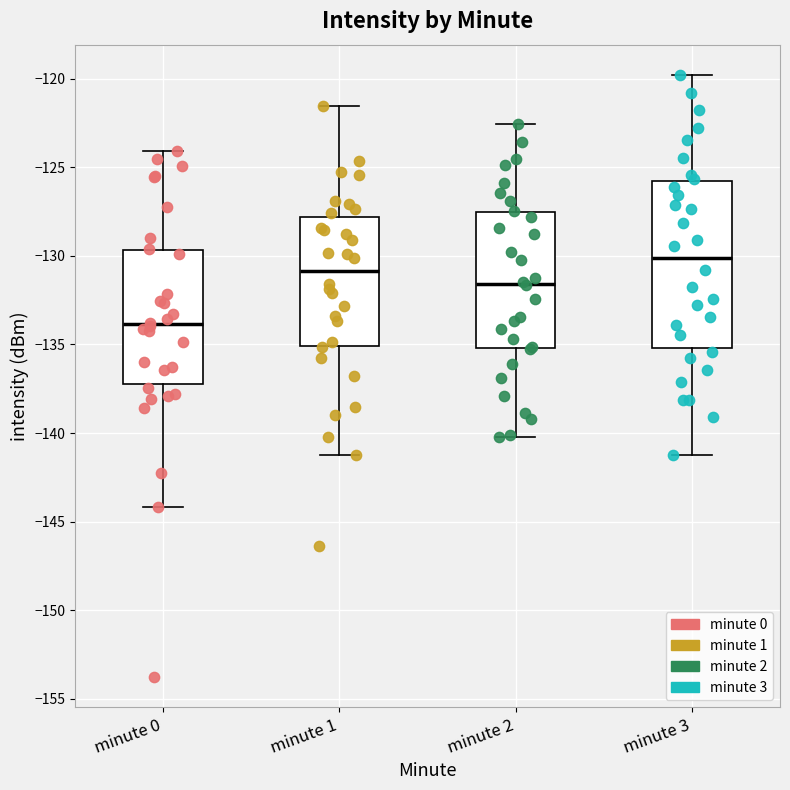

Which box has the lowest median line?

minute 0